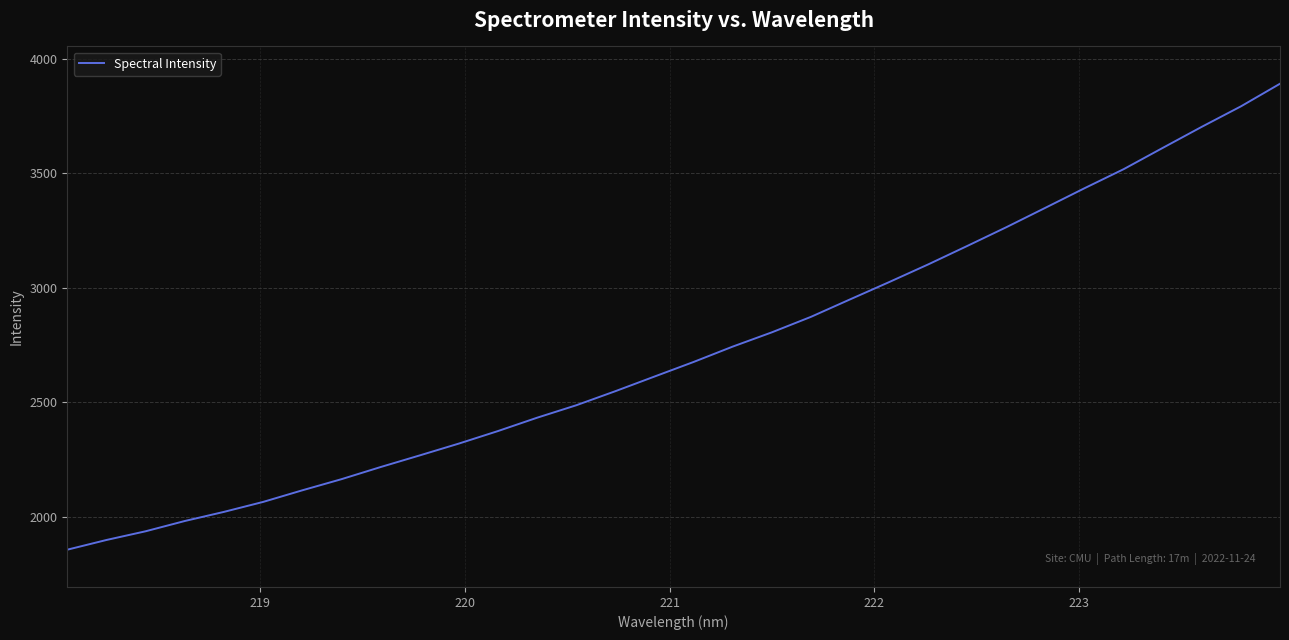

Is this an area chart (filled region under the line)?

No